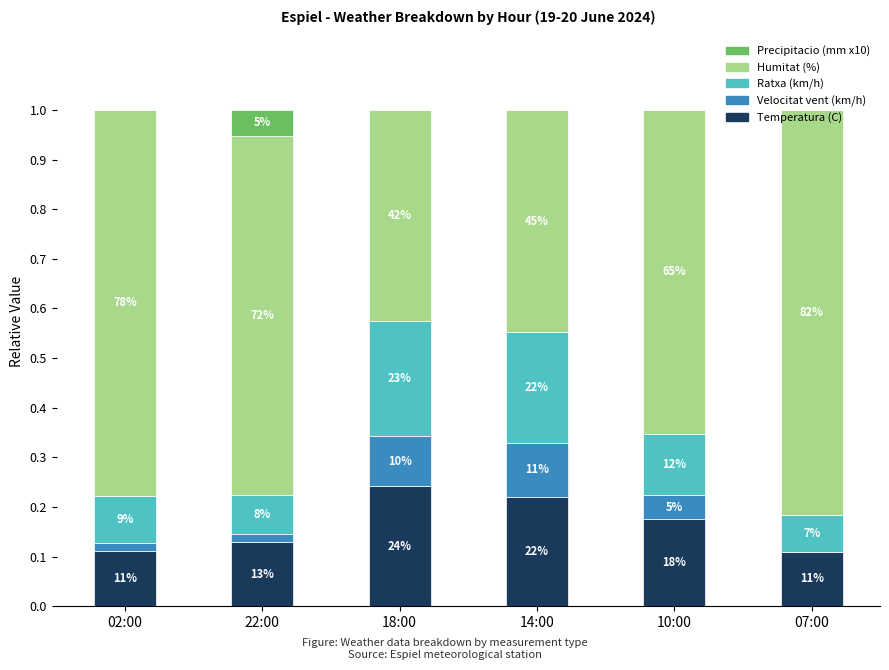

Rank the series at 10:00 from highest to lowest value.

Humitat (%), Temperatura (C), Ratxa (km/h), Velocitat vent (km/h), Precipitacio (mm x10)